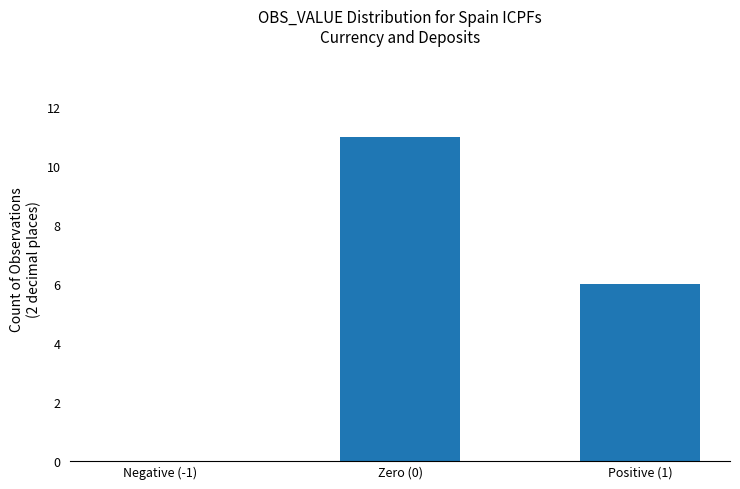

Does the chart contain stacked bars?

No